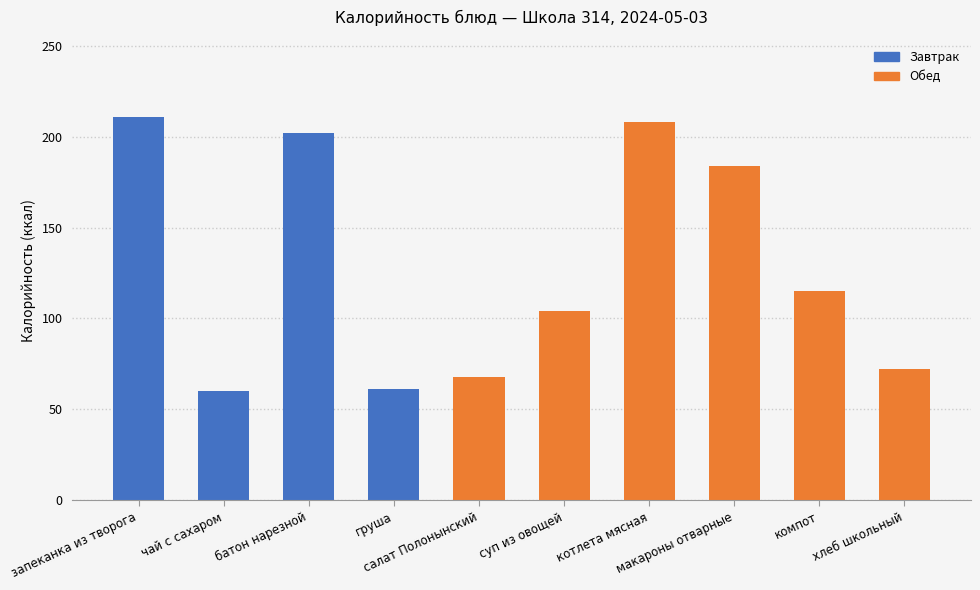

What is the sum of the values at запеканка из творога and котлета мясная?

419